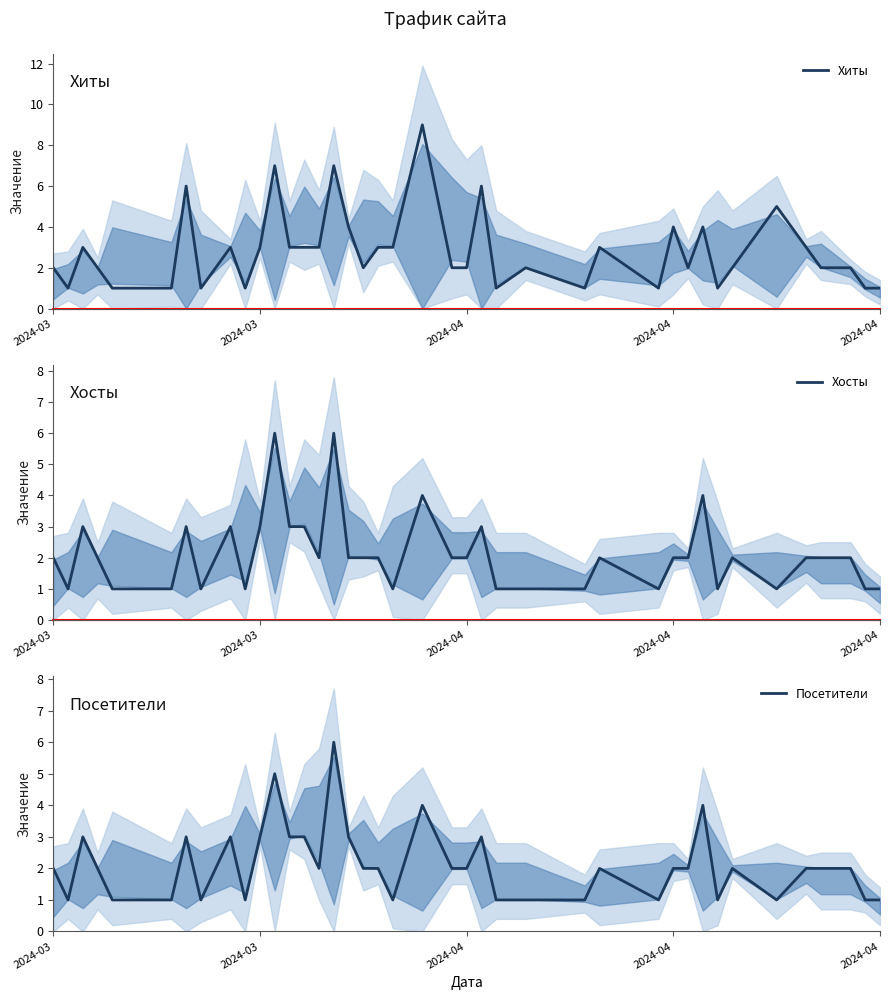

How many categories are shown in the chart?

40